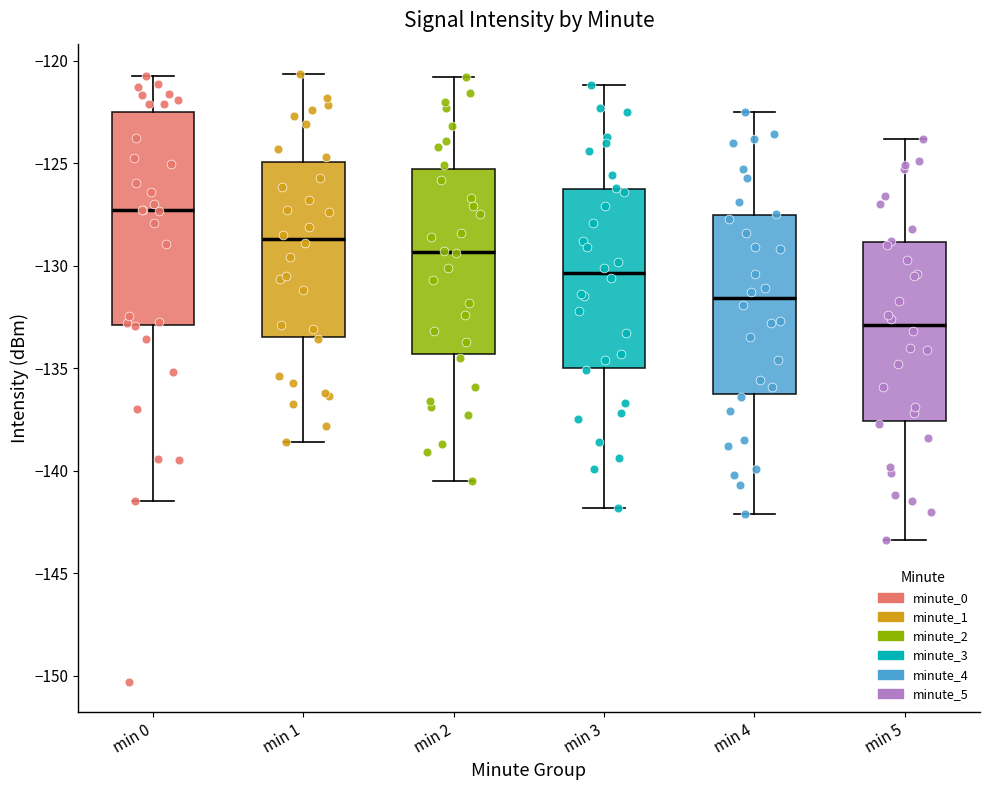

Reading left to right, read every box against the y-axis: the position of its median line, the range the box covers, and the ends of its whiskers. The values are not printed on the chart, so give them approximately, as read against the axis.

min 0: median -127.5, box -133.0 to -122.5, whiskers -141.5 to -120.5
min 1: median -128.5, box -133.5 to -125.0, whiskers -138.5 to -120.5
min 2: median -129.5, box -134.5 to -125.5, whiskers -140.5 to -121.0
min 3: median -130.5, box -135.0 to -126.0, whiskers -142.0 to -121.0
min 4: median -131.5, box -136.5 to -127.5, whiskers -142.0 to -122.5
min 5: median -133.0, box -137.5 to -129.0, whiskers -143.5 to -124.0